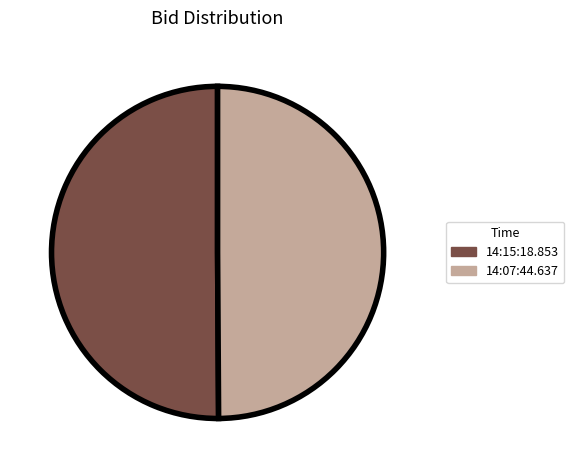

How many segments does this pie chart have?

2